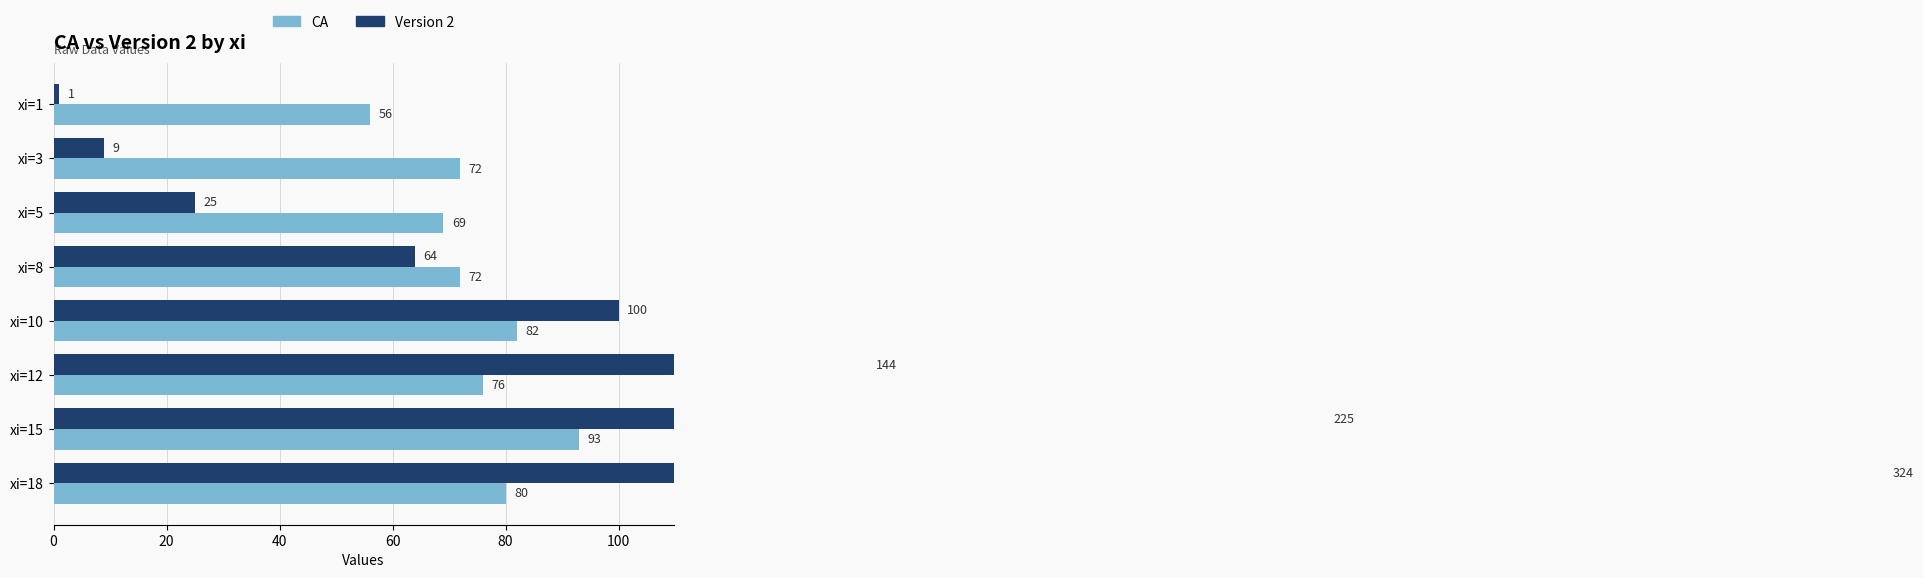

Which series has the largest total across all categories?

Version 2